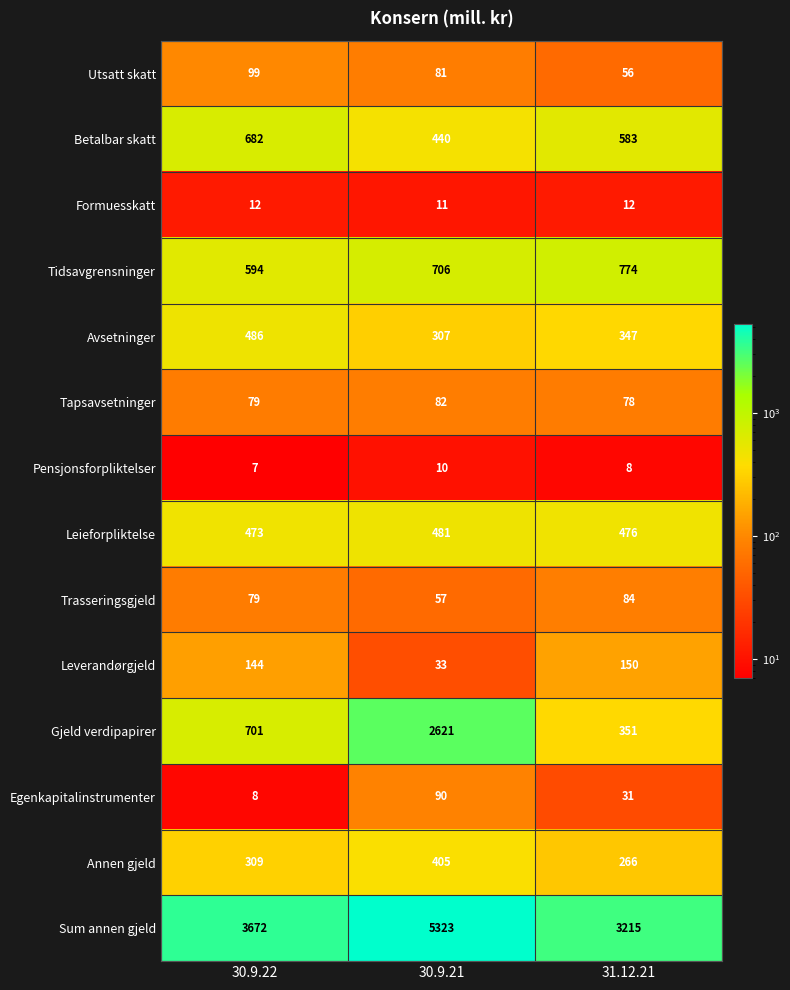

How many Tapsavsetninger values are between 78 and 82?

3